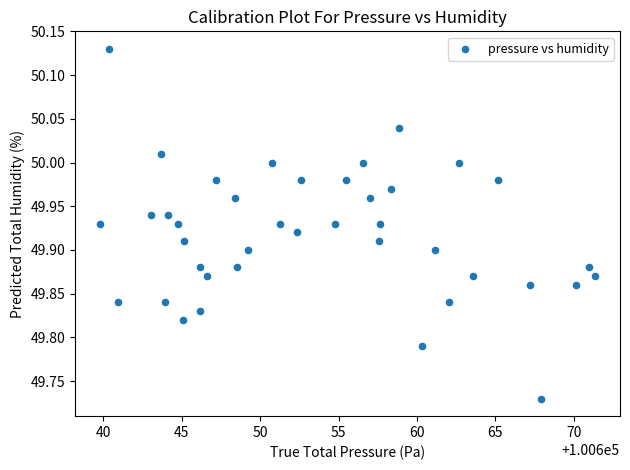

What is the range of X values (max minus min)?

31.6